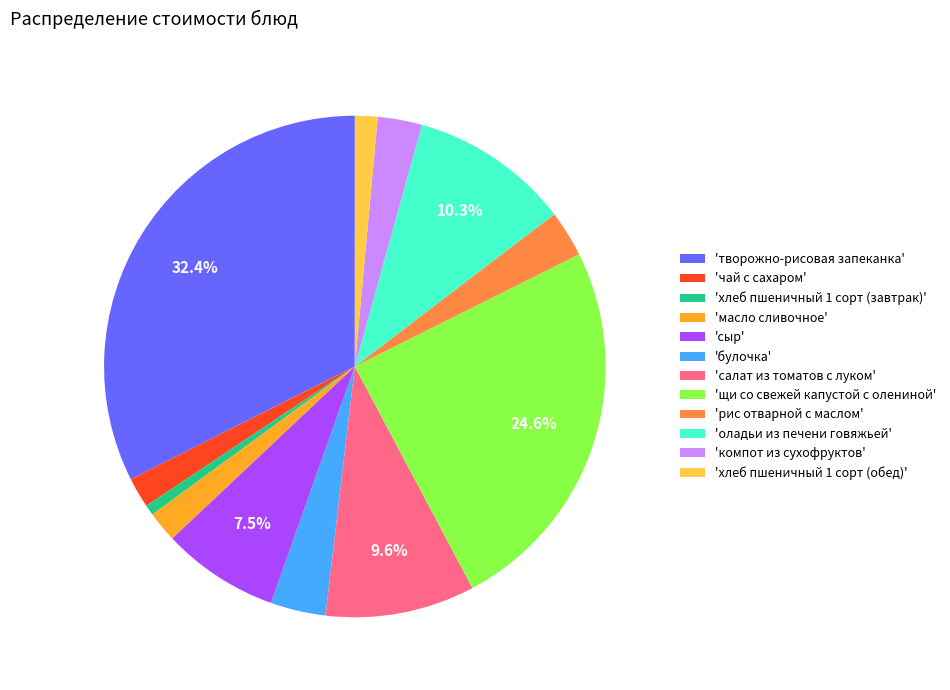

Does 'компот из сухофруктов' represent more than half of the total?

No